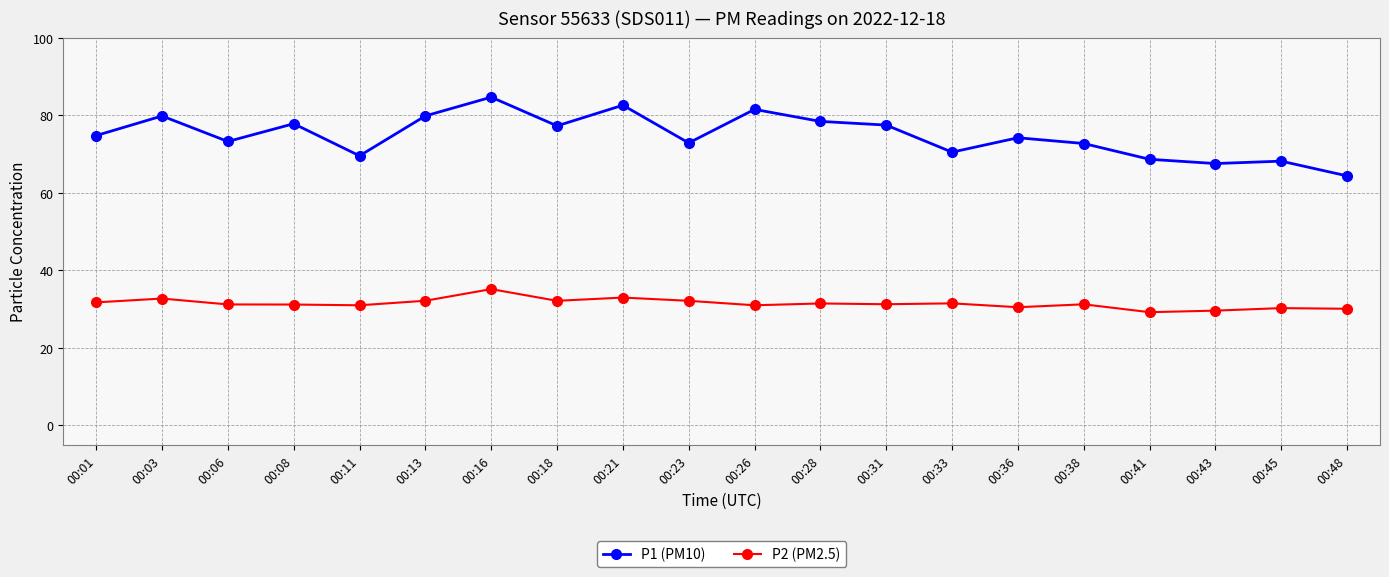

At how many categories does at least one series exceed 36?

20